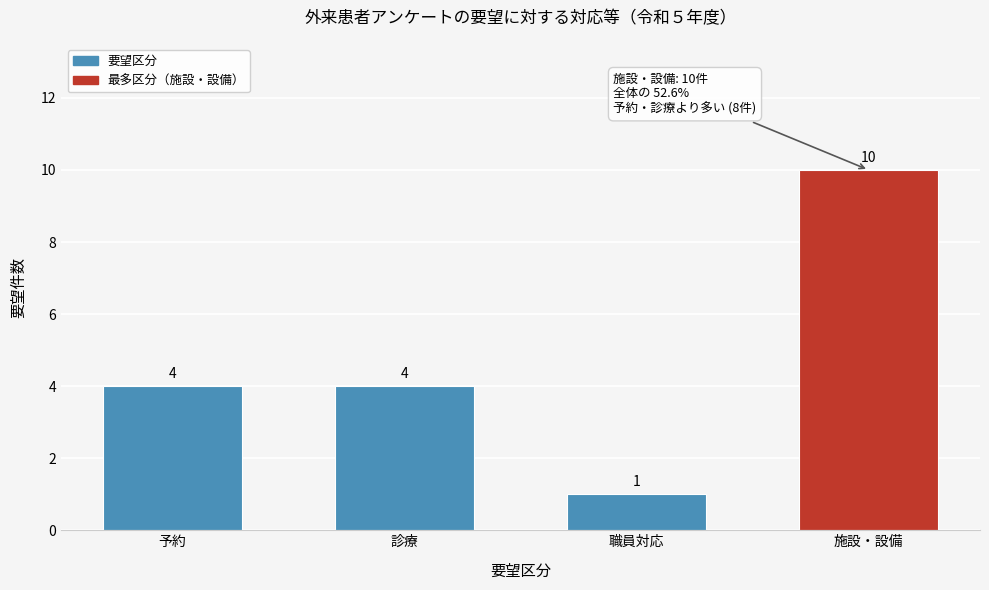

Reading left to right, transcribe all the data shown in this chart.

予約=4	診療=4	職員対応=1	施設・設備=10